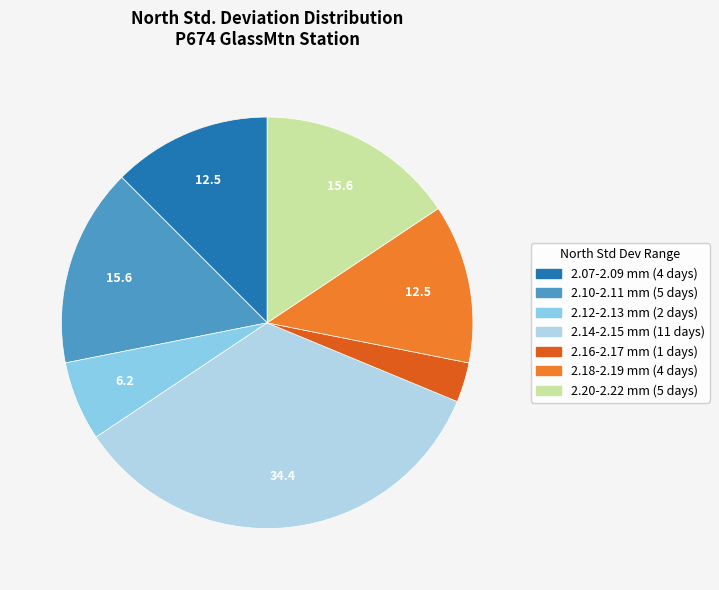

Does any single category account for the majority?

No